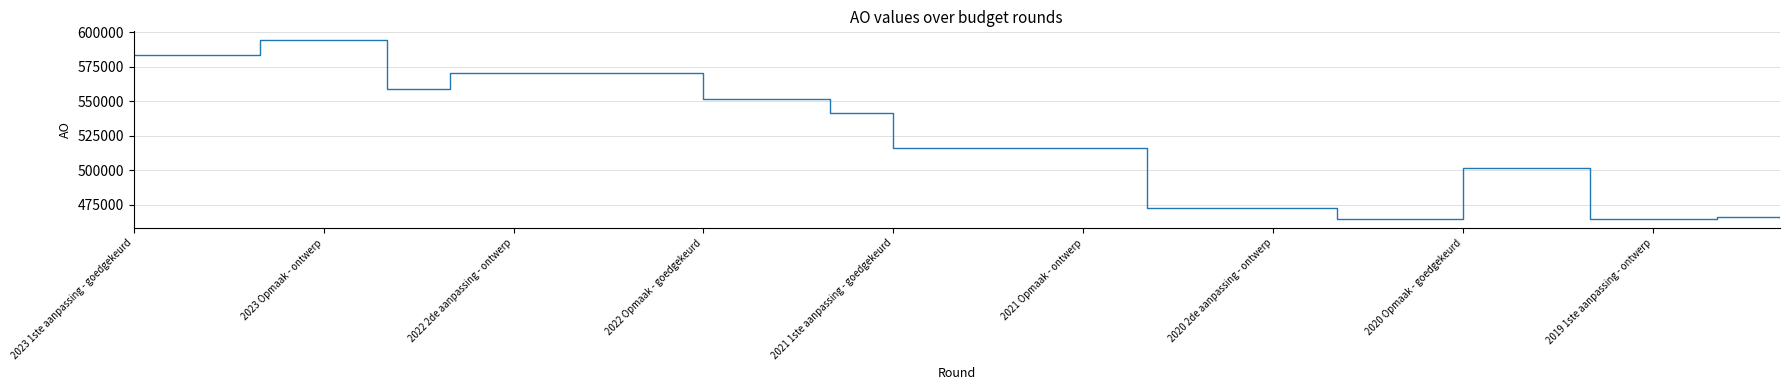

What is the difference between the maximum and minimum values?

129903